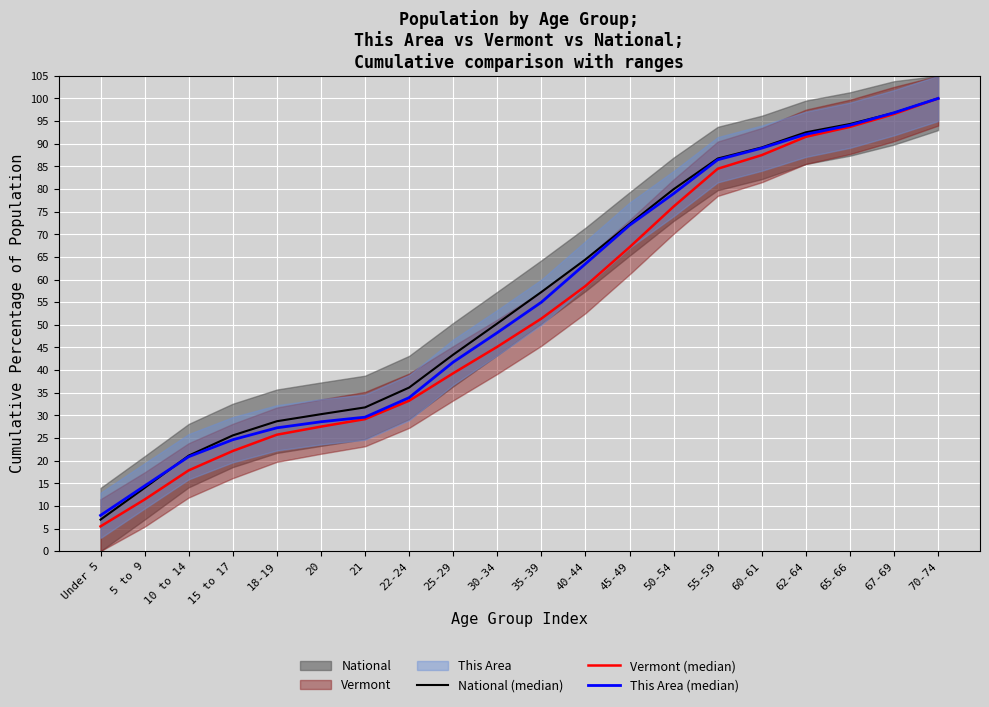

What is the value of the Vermont (median) point at the 3rd from the left?

17.8